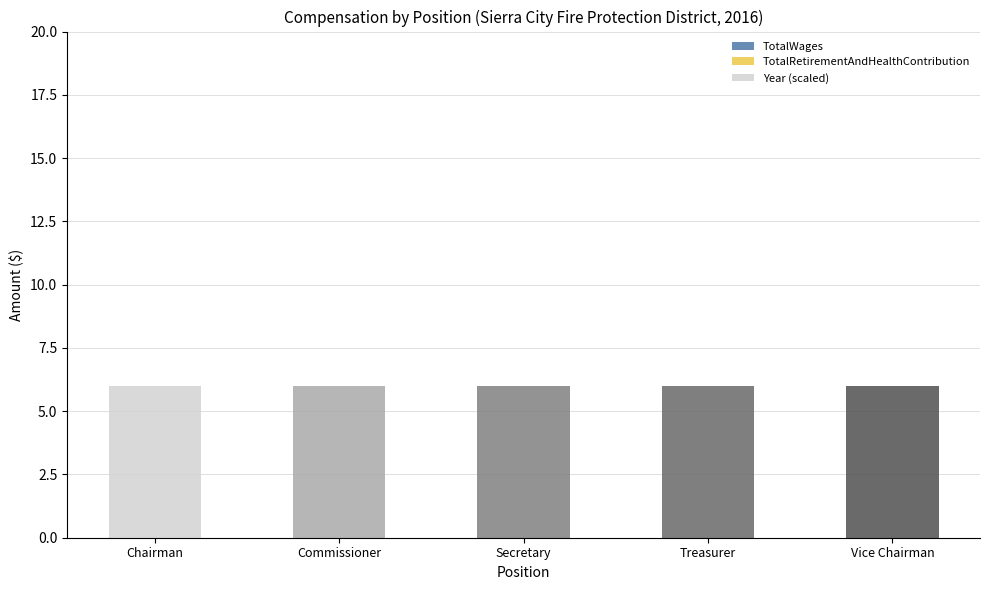

Reading left to right, what are all the values shown in this chart?

TotalWages: Chairman=0	Commissioner=0	Secretary=0	Treasurer=0	Vice Chairman=0
TotalRetirementAndHealthContribution: Chairman=0	Commissioner=0	Secretary=0	Treasurer=0	Vice Chairman=0
Year (scaled): Chairman=6	Commissioner=6	Secretary=6	Treasurer=6	Vice Chairman=6